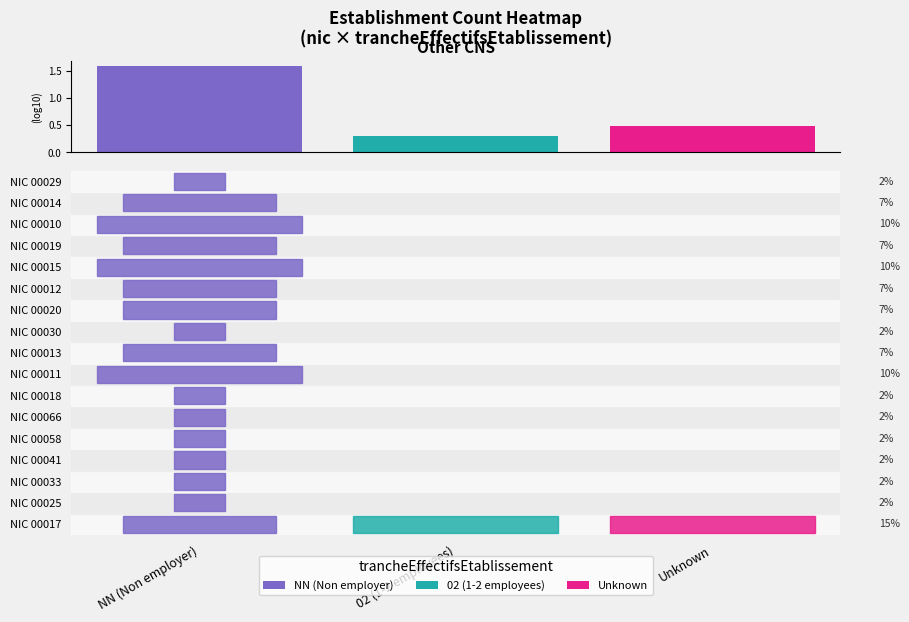

How many values in the 00012 series exceed 0?

1